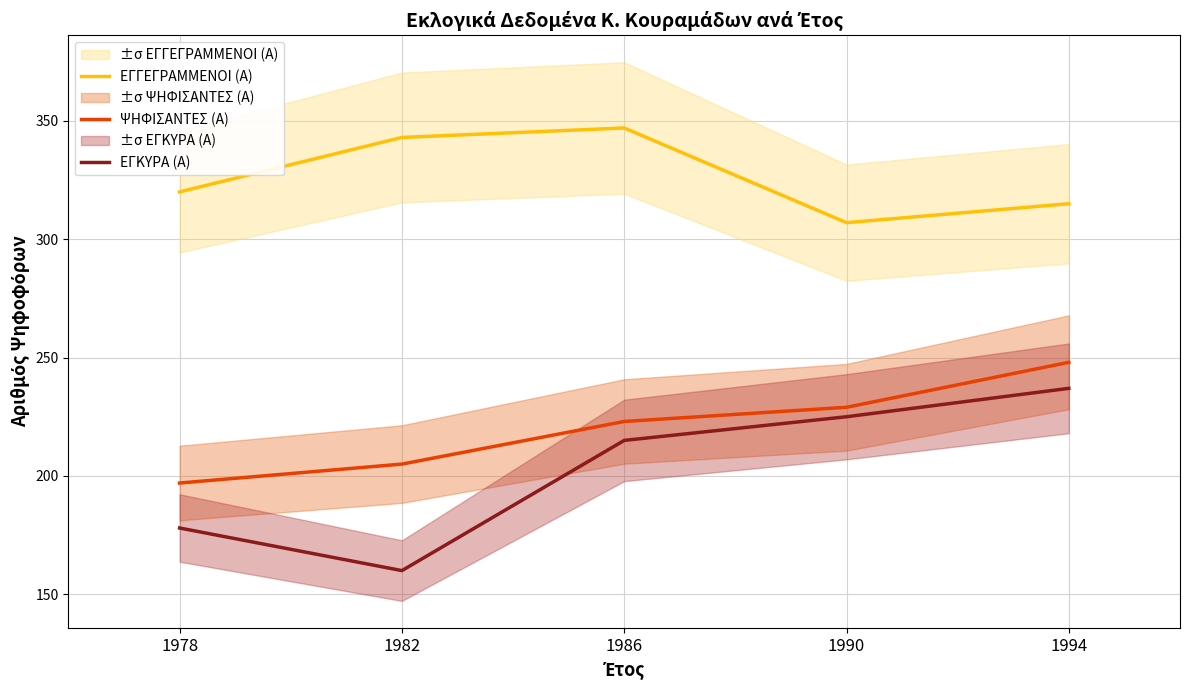

What is the difference between the second highest and minimum values in the ΨΗΦΙΣΑΝΤΕΣ (Α) series?

32